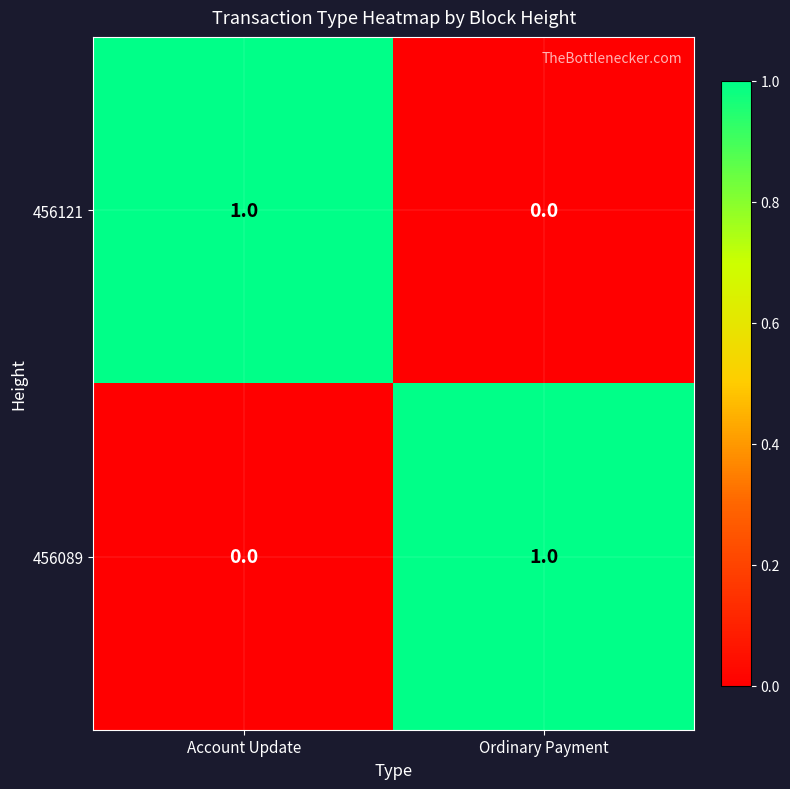

Rank the categories by 456121 value from highest to lowest.

Account Update, Ordinary Payment